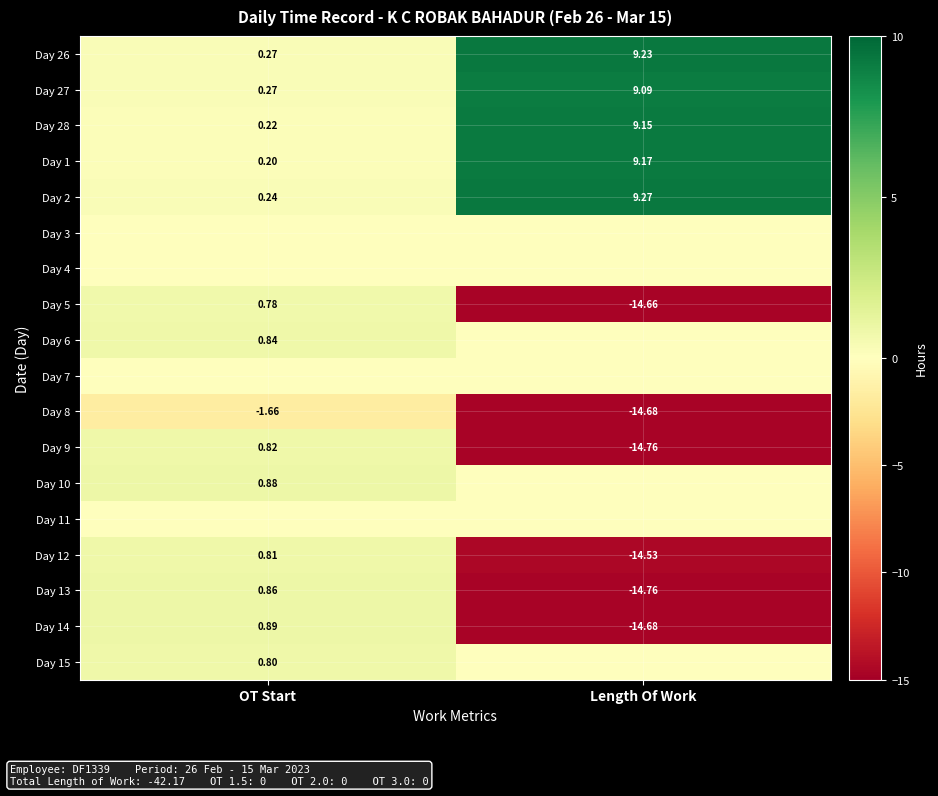

Is it true that Day 13 equals -14.8 at Length Of Work?

True